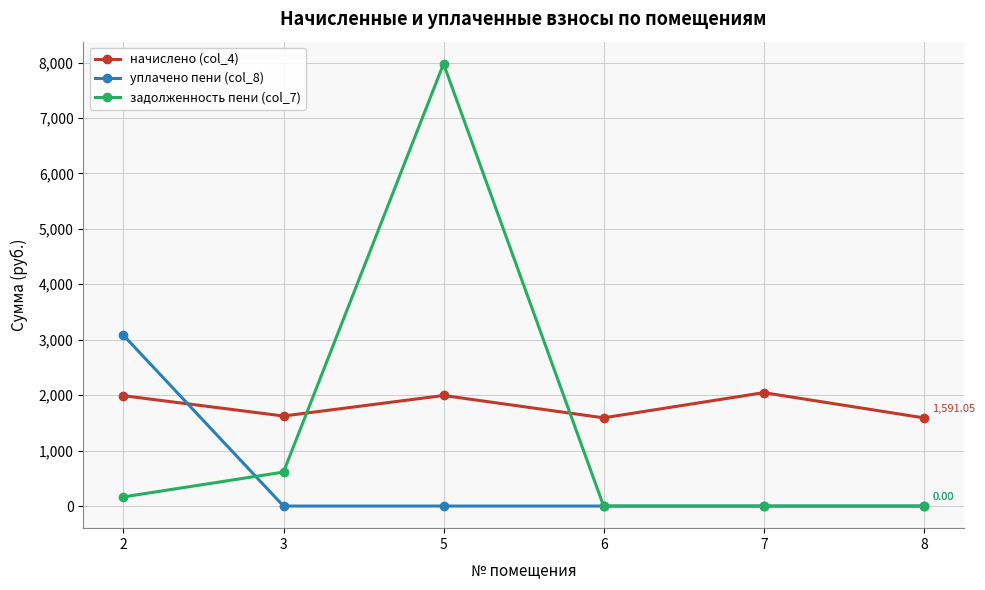

How many values in the задолженность пени (col_7) series exceed 164?

3